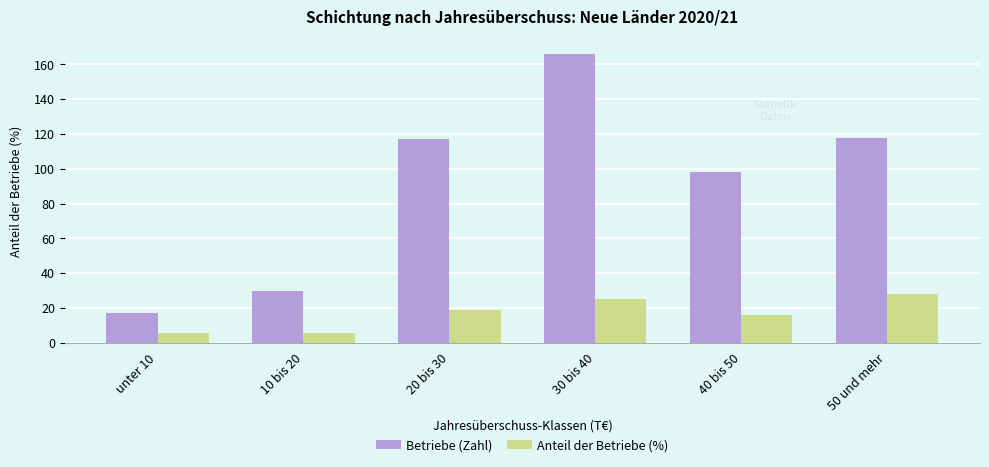

What is the difference between the maximum and second lowest values in the Anteil der Betriebe (%) series?

22.2